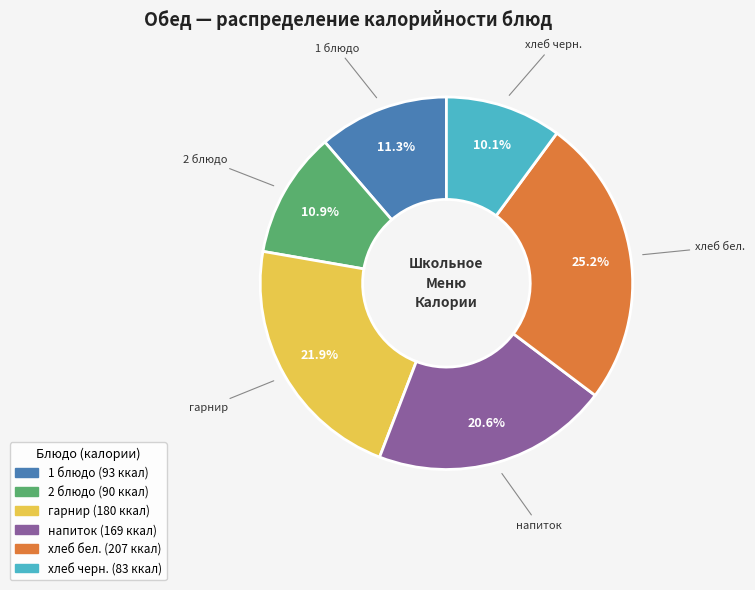

Is there any slice that represents more than half of the pie?

No